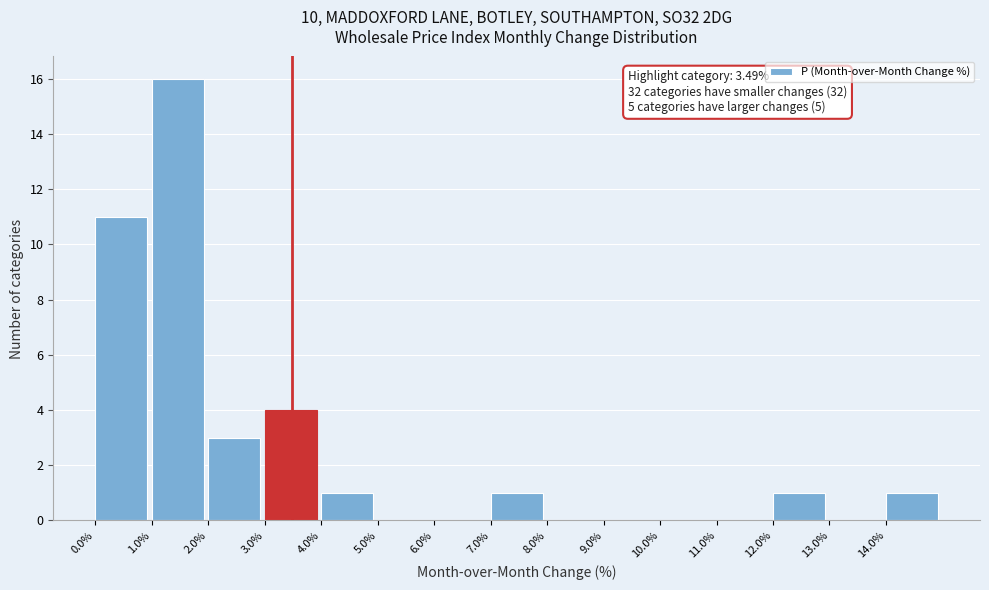

Over which range of the x-axis is the bar tallest?

1 to 2